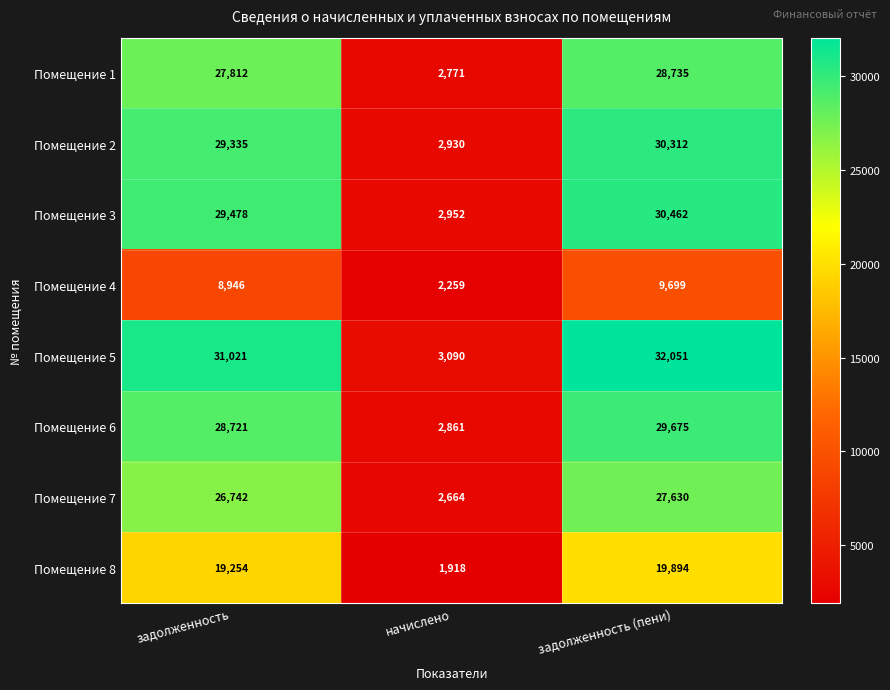

What is the difference between the second highest and minimum values in the Помещение 4 series?

6687